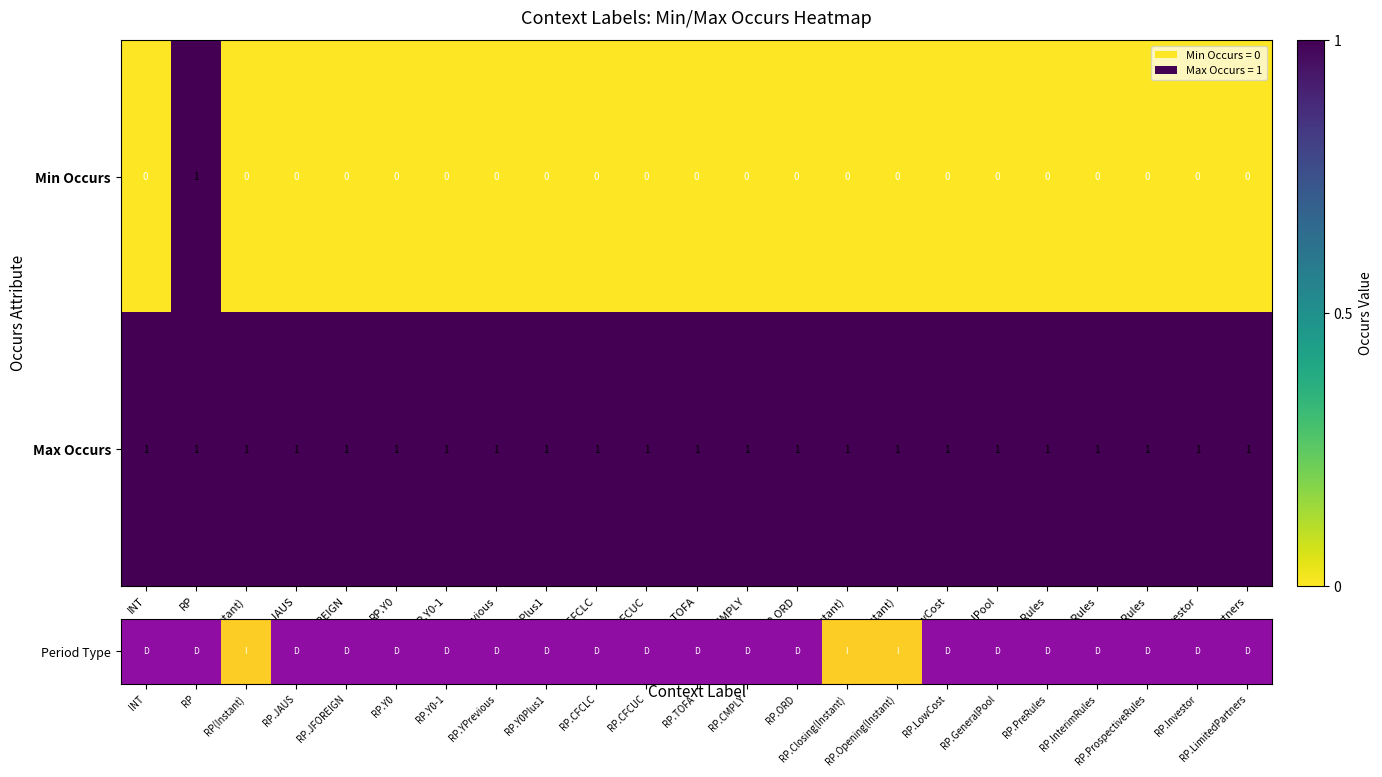

What is the sum of all Max Occurs values?

23